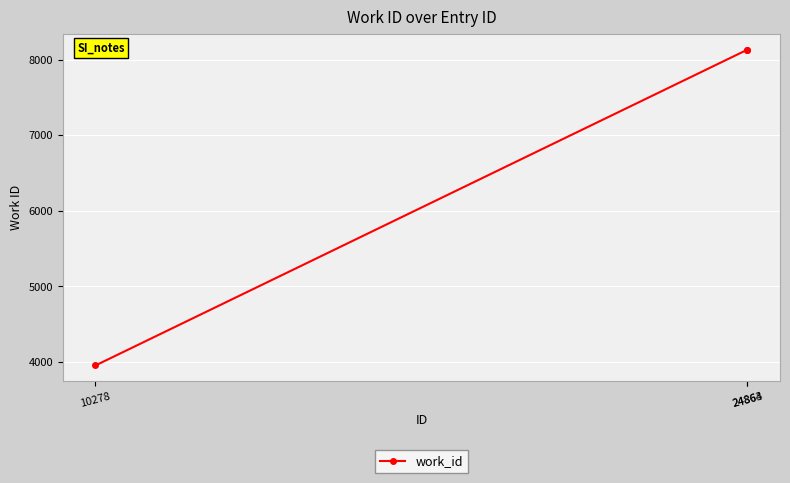

Count the values in the range 3953 to 8131.

3